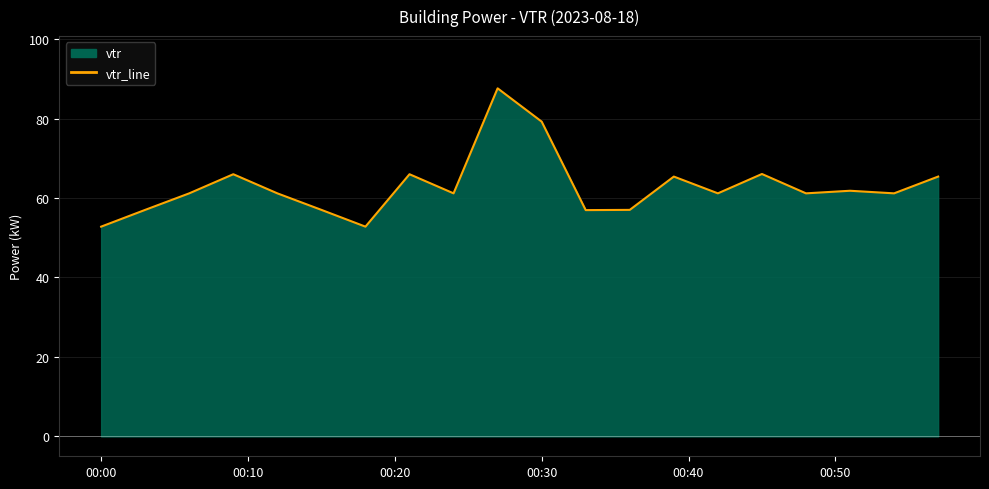

Reading left to right, extract all data points from this chart.

52.8	57.0	61.2	66.0	61.2	57.0	52.8	66.0	61.2	87.6	79.2	57.0	57.0	65.4	61.2	66.0	61.2	61.8	61.2	65.4